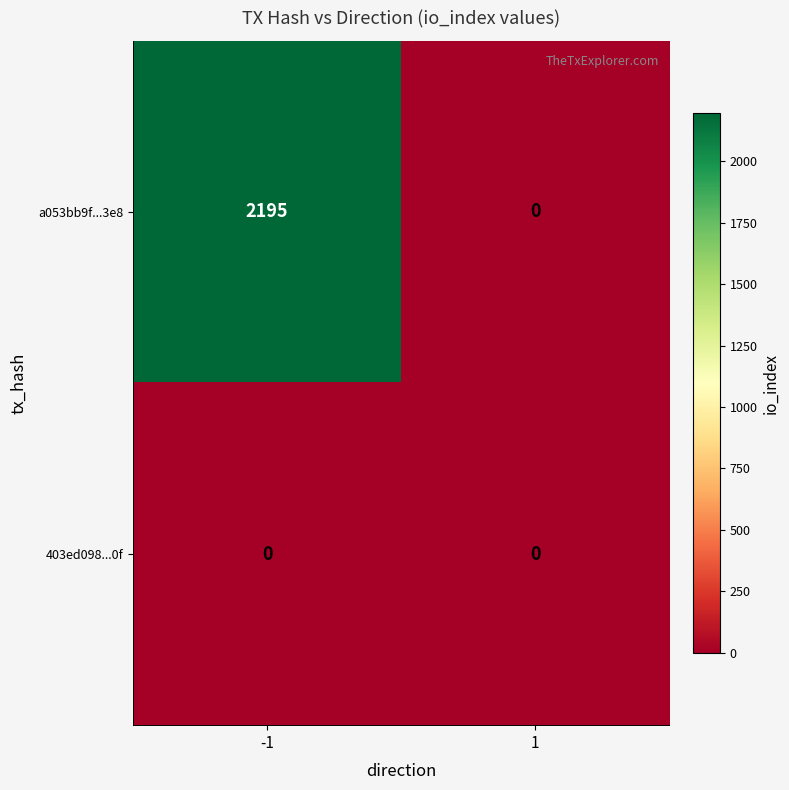

The value of 403ed098...0f at 1 is 0. True or false?

True